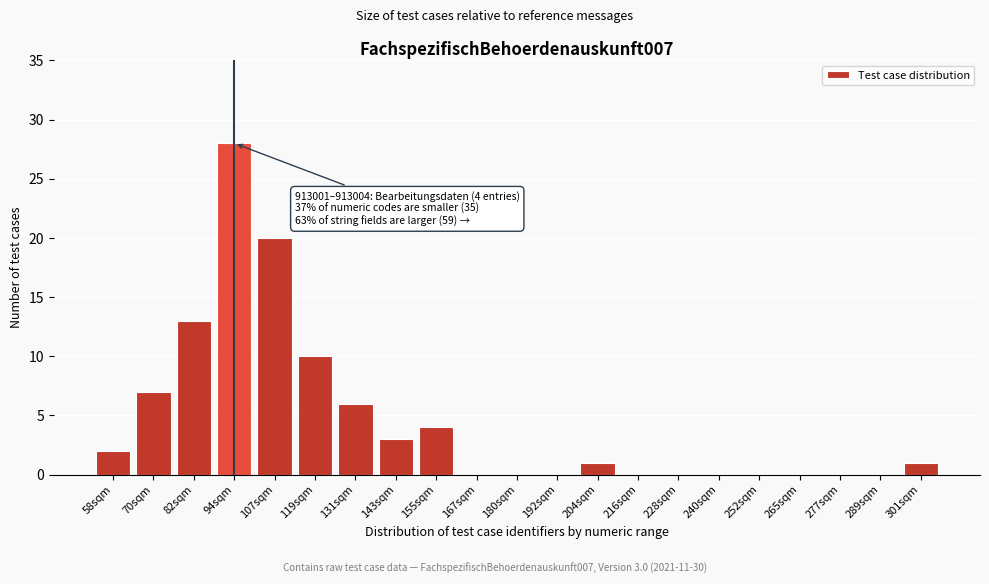

Reading left to right, transcribe all the data shown in this chart.

58sqm=2	70sqm=7	82sqm=13	94sqm=28	107sqm=20	119sqm=10	131sqm=6	143sqm=3	155sqm=4	167sqm=0	180sqm=0	192sqm=0	204sqm=1	216sqm=0	228sqm=0	240sqm=0	252sqm=0	265sqm=0	277sqm=0	289sqm=0	301sqm=1